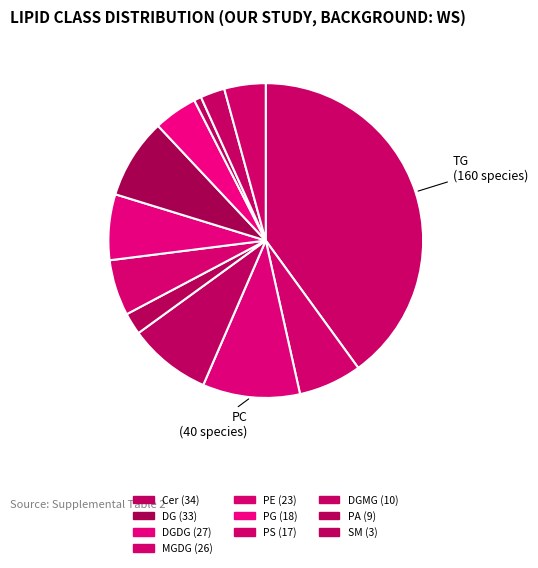

Count the number of slices in the pie.

12